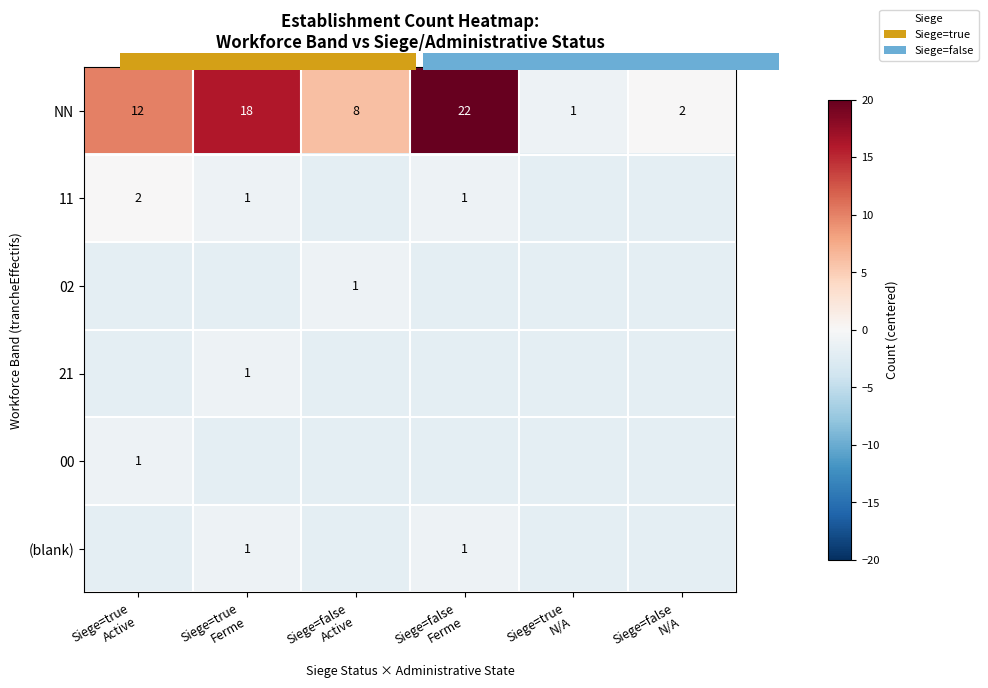

Which series has the widest spread of values?

NN